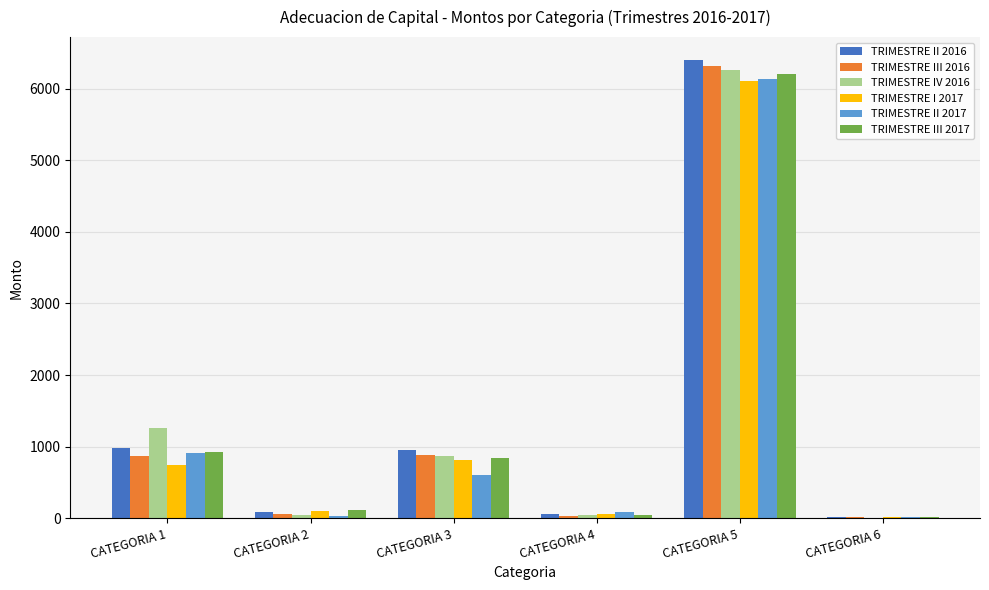

At which category does the chart reach its peak across all series?

CATEGORIA 5